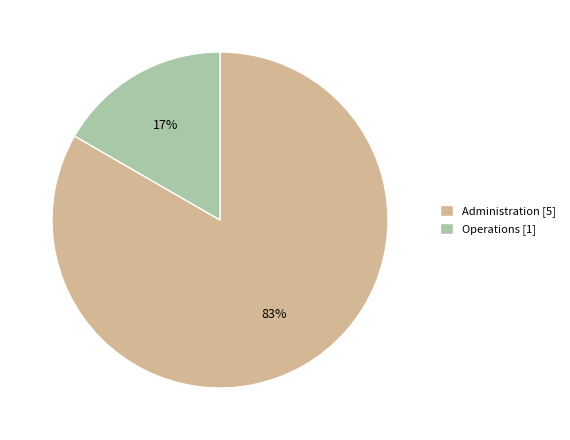

Is there any slice that represents more than half of the pie?

Yes